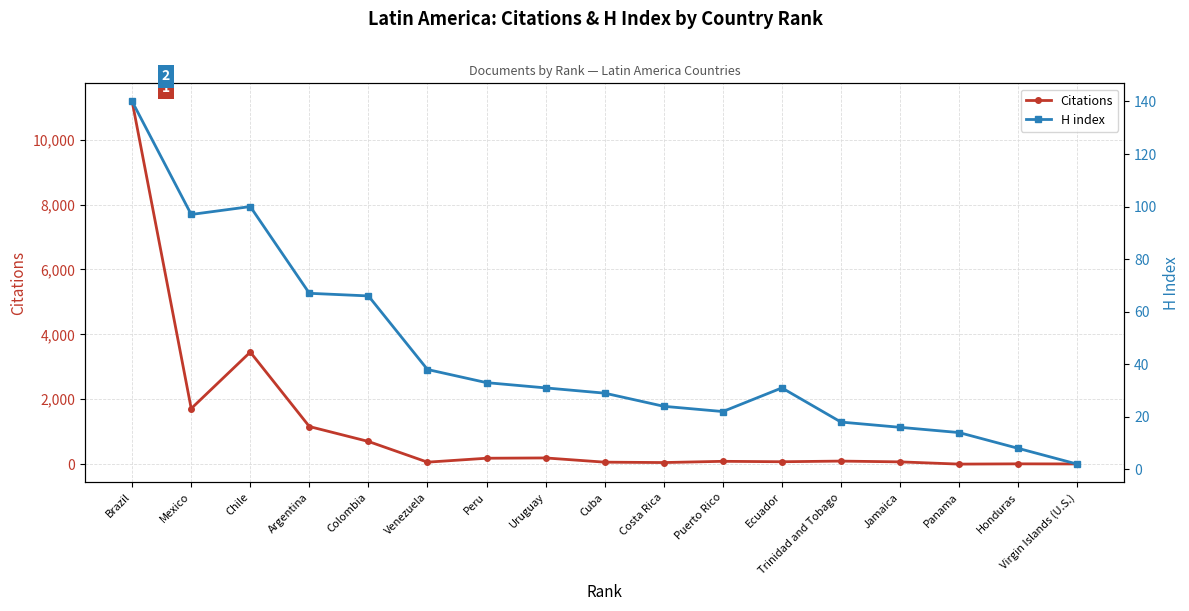

At which label is Citations closest to 5588?

Chile